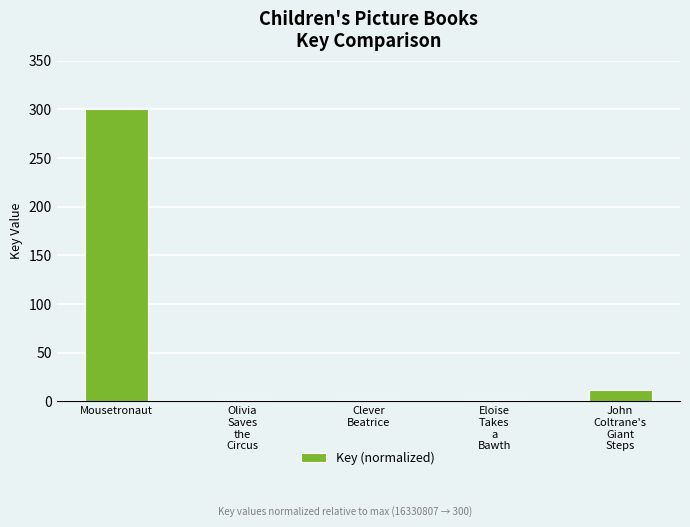

How many bars are there in total?

5